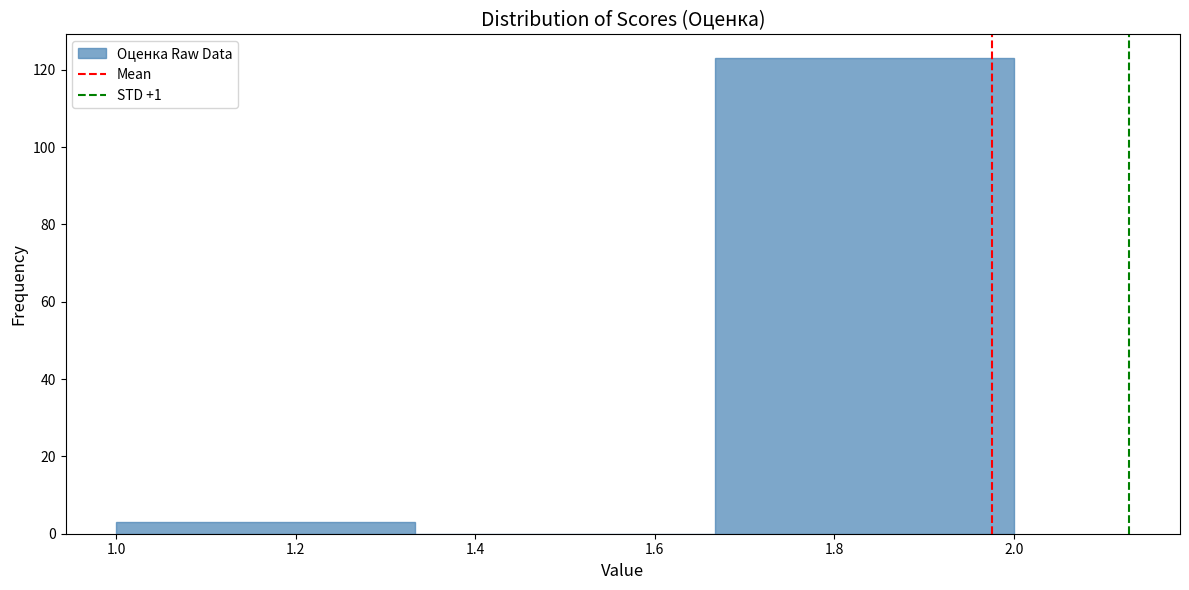

Which range on the x-axis has the tallest bar?

1.66 to 2.00